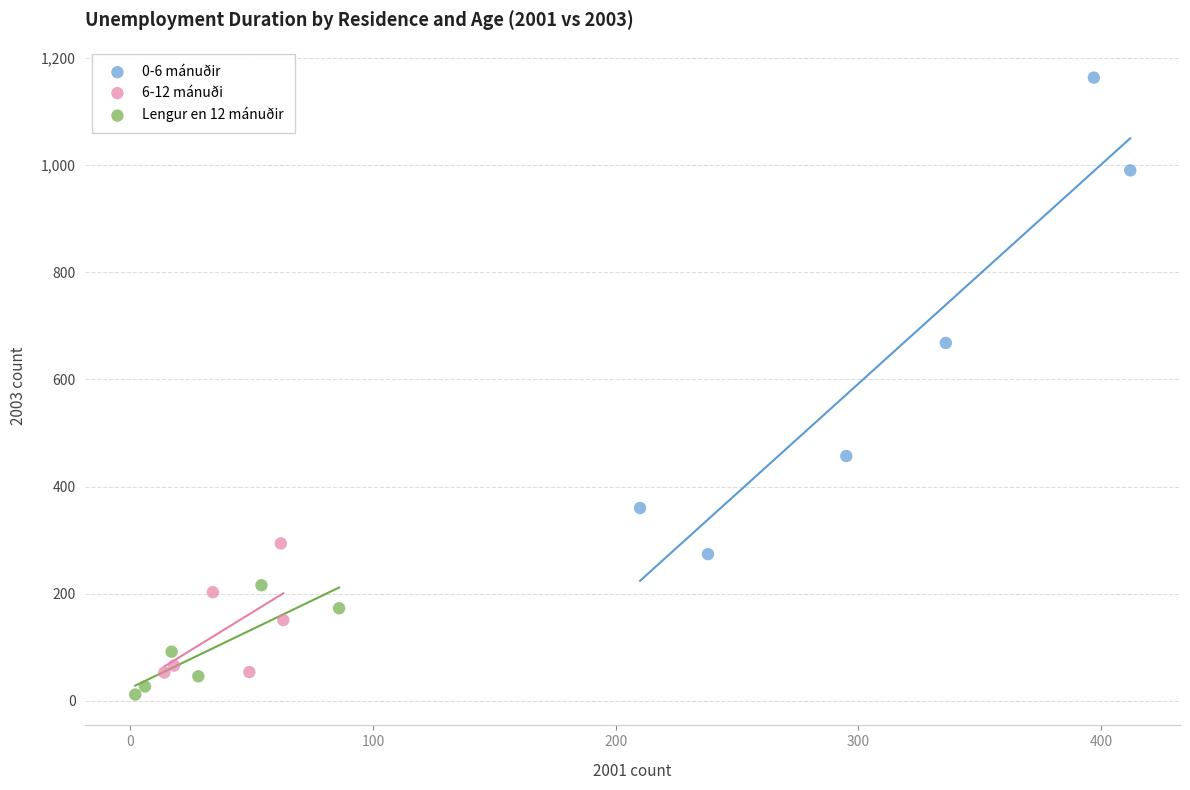

Which series contains the highest Y value?

0-6 mánuðir